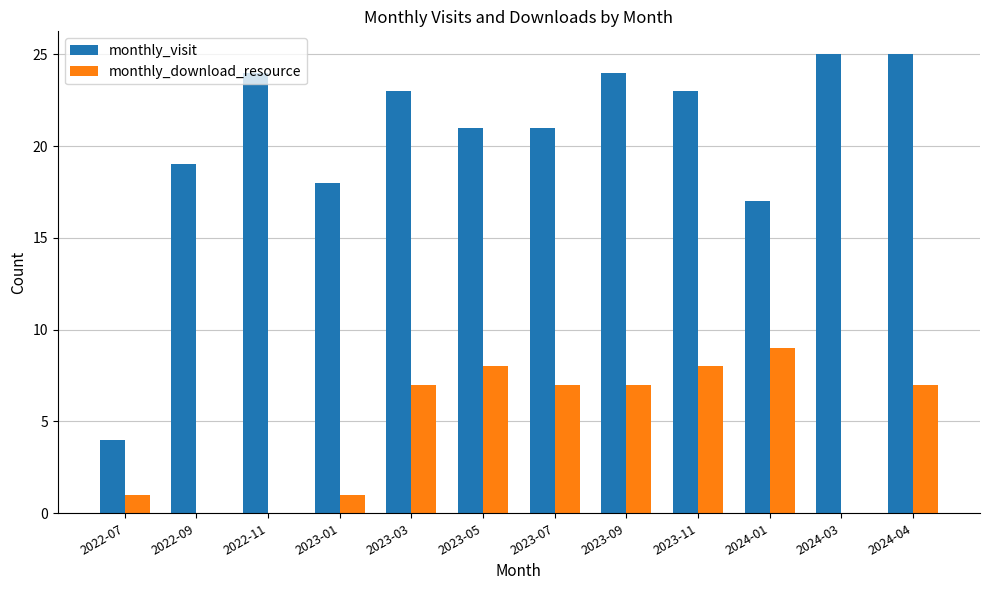

Reading left to right, list all the values displayed in this chart.

monthly_visit: 2022-07=4	2022-09=19	2022-11=24	2023-01=18	2023-03=23	2023-05=21	2023-07=21	2023-09=24	2023-11=23	2024-01=17	2024-03=25	2024-04=25
monthly_download_resource: 2022-07=1	2022-09=0	2022-11=0	2023-01=1	2023-03=7	2023-05=8	2023-07=7	2023-09=7	2023-11=8	2024-01=9	2024-03=0	2024-04=7